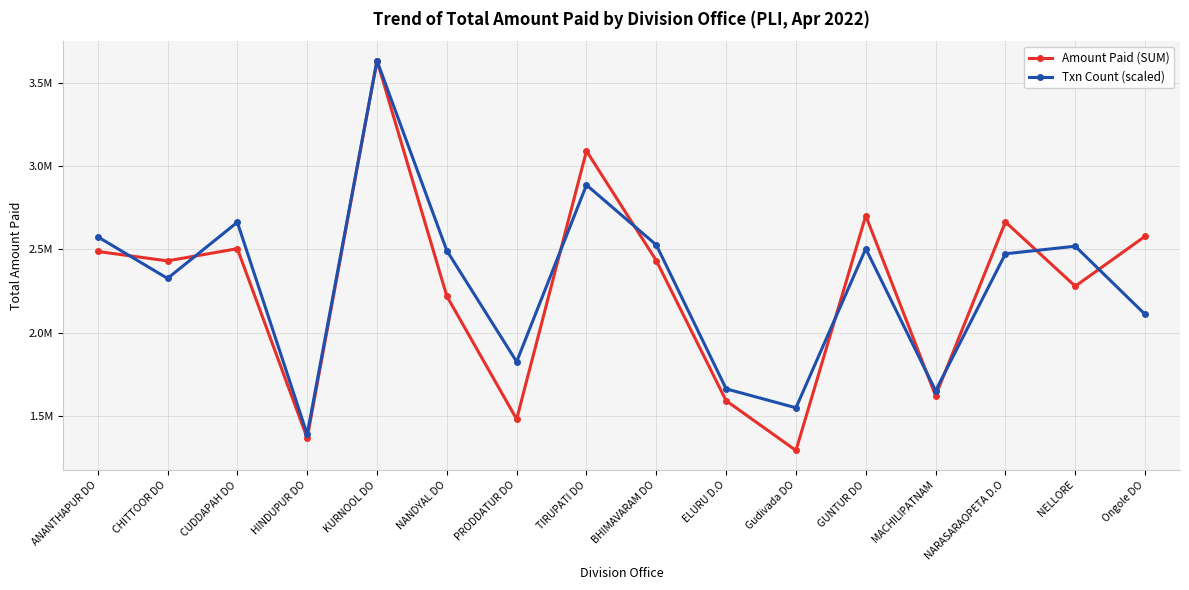

Which has a higher value, NELLORE or NANDYAL DO?

NELLORE